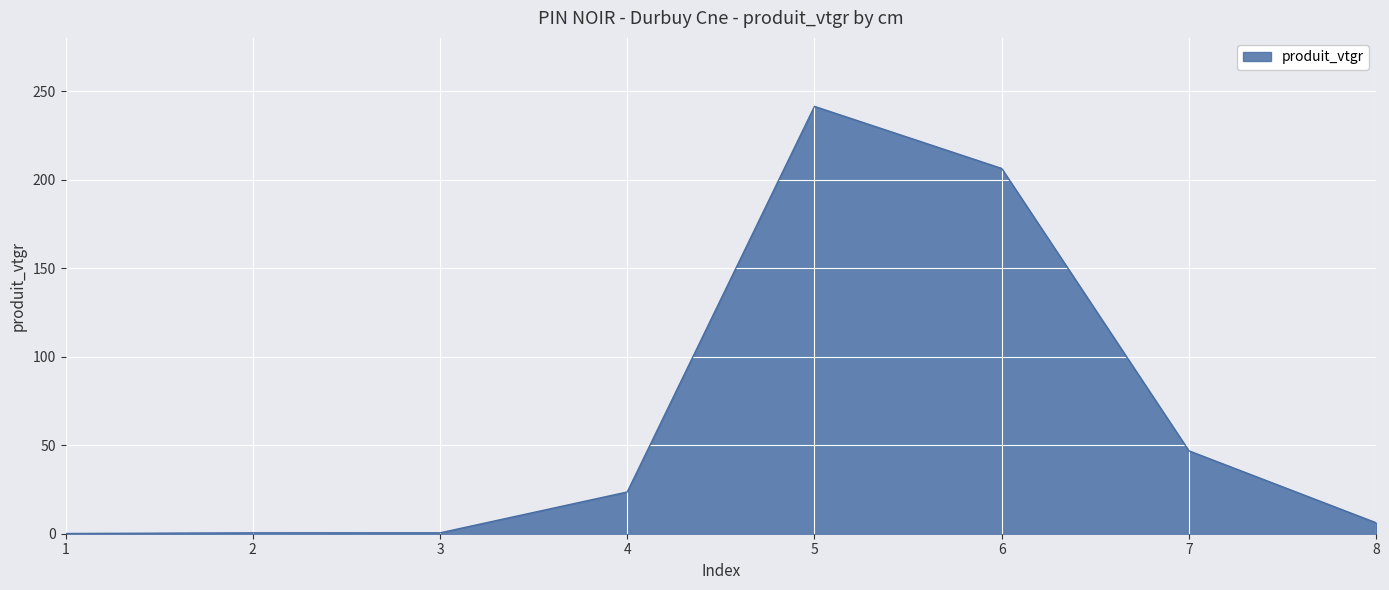

How many distinct data groups are displayed?

1